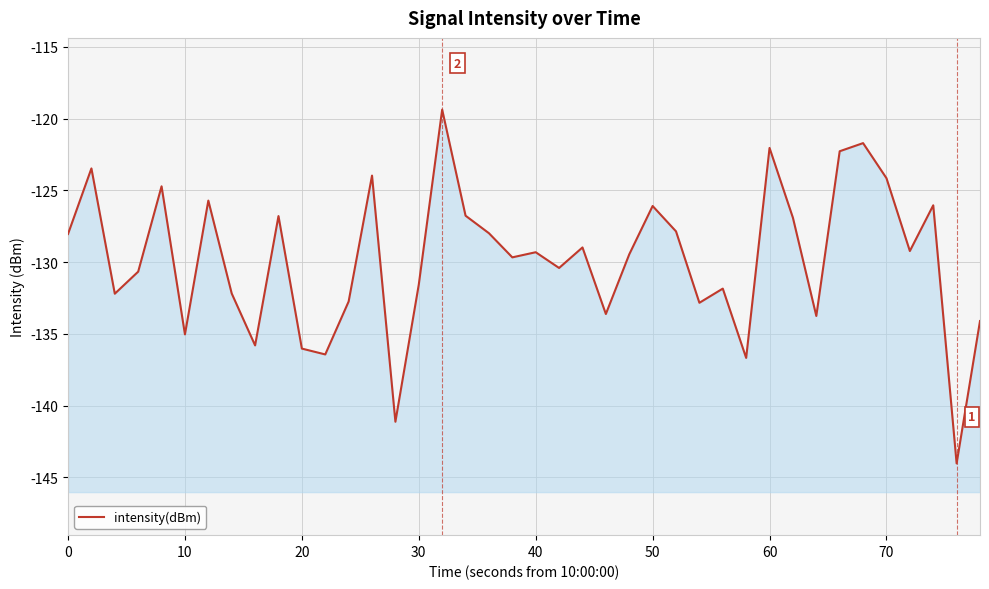

What is the value of the 15th point from the left?

-141.1